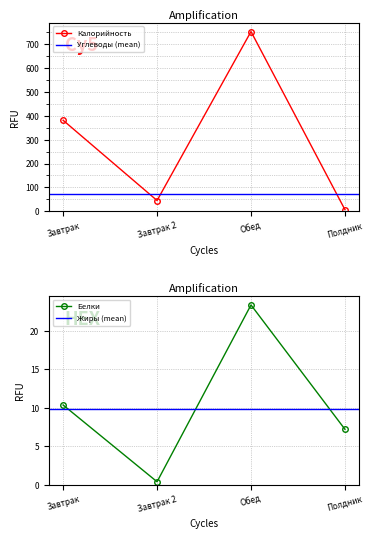

At which category does Калорийность reach its first local valley?

Завтрак 2